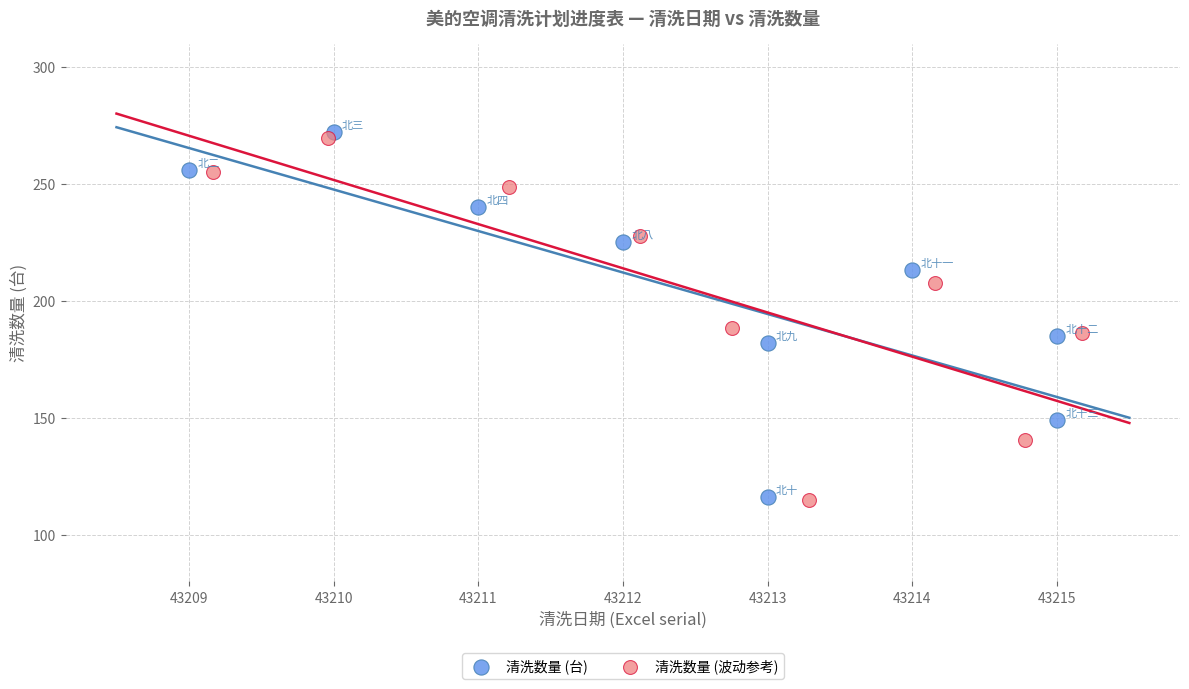

Which series has the largest Y range (max minus min)?

清洗数量 (台)